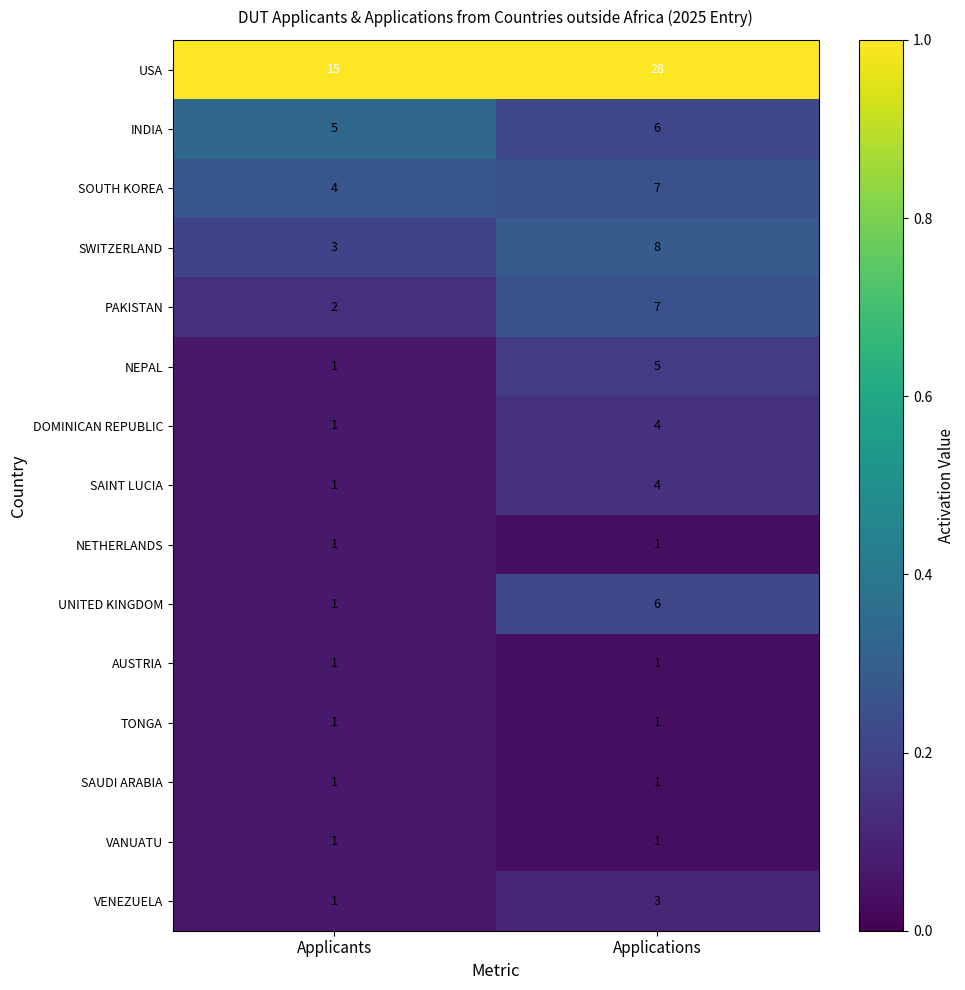

Where is INDIA nearest to the value 5?

Applicants